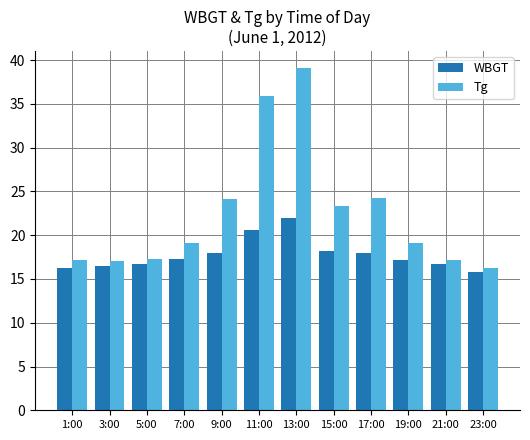

List the series in order of their overall mean, lowest first.

WBGT, Tg